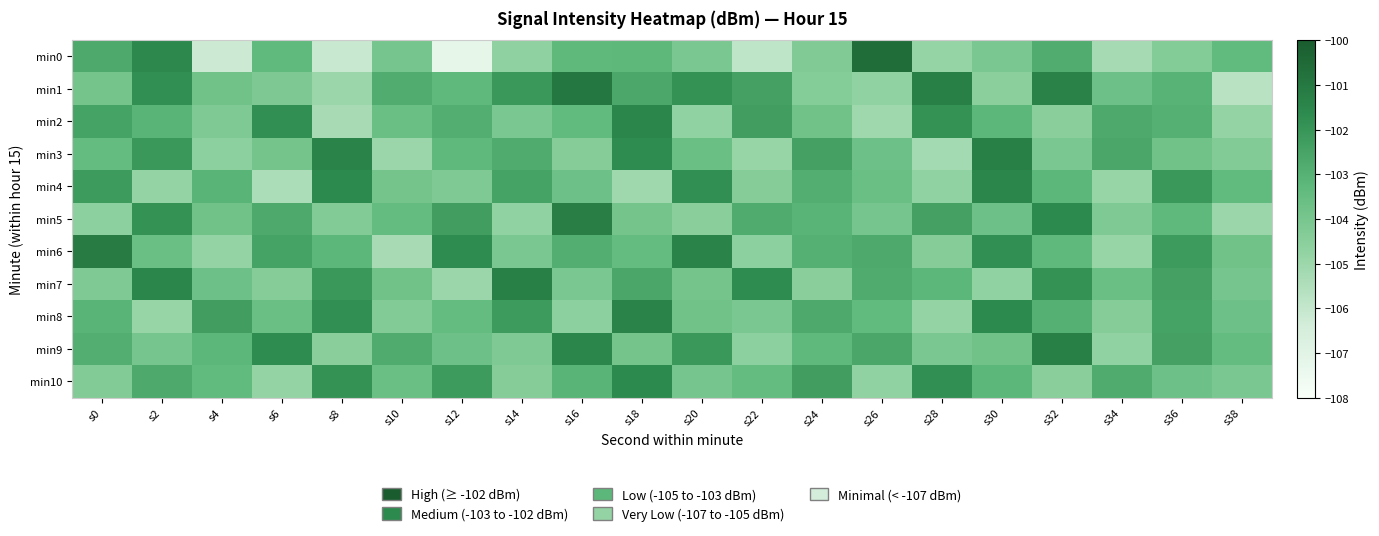

What is the total value across all series at s4?

-1143.1